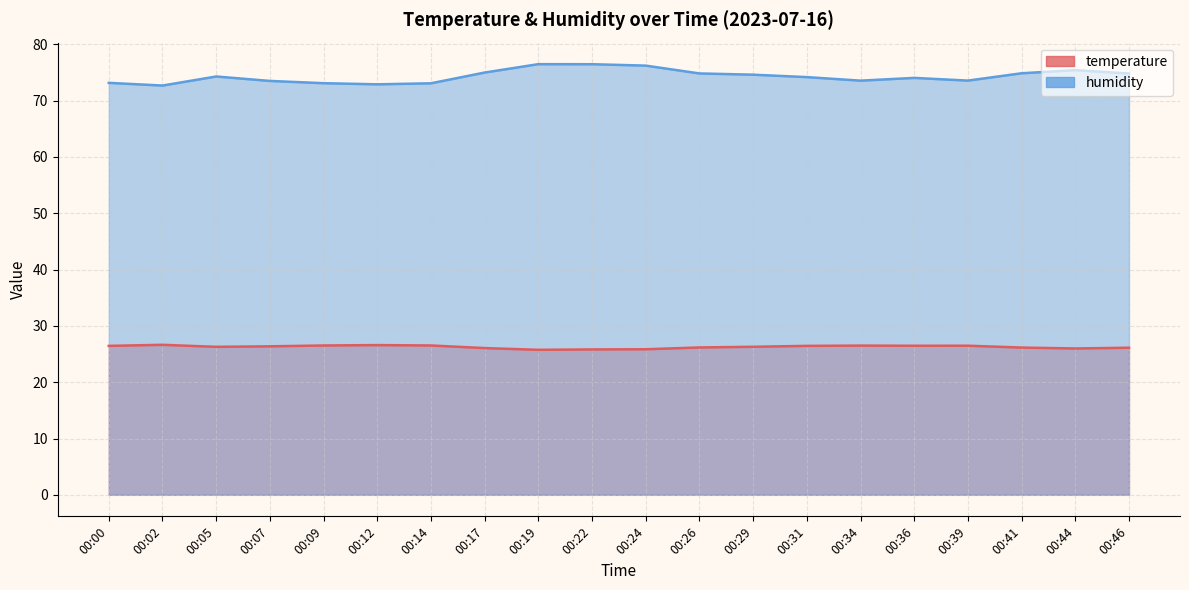

Is it true that humidity equals 72.9 at 00:12?

True